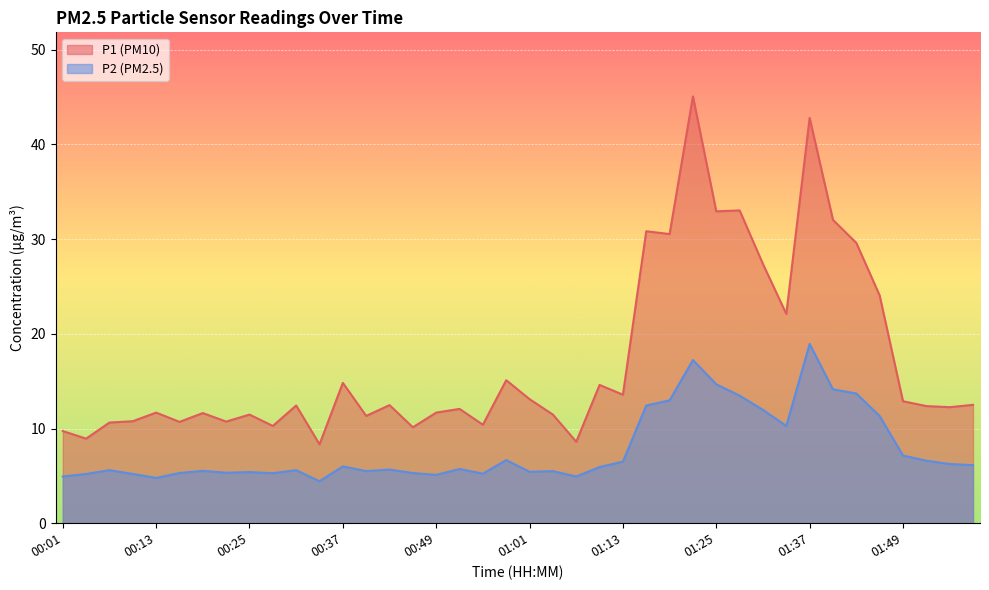

At which category is the sum across all series the highest?

01:22